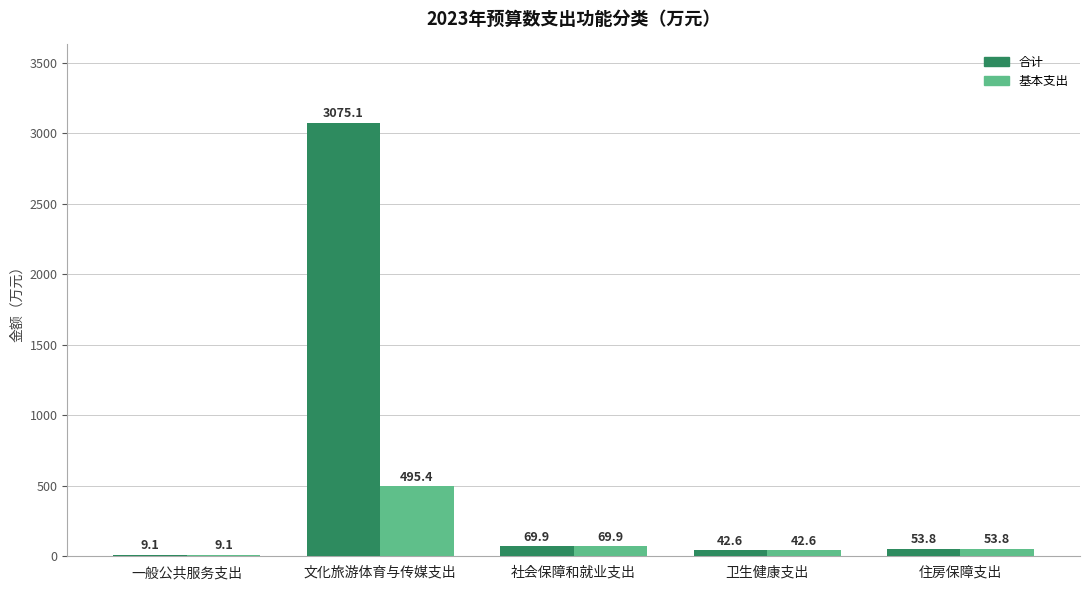

Is the value of 基本支出 at 住房保障支出 greater than the value of 合计 at 文化旅游体育与传媒支出?

No